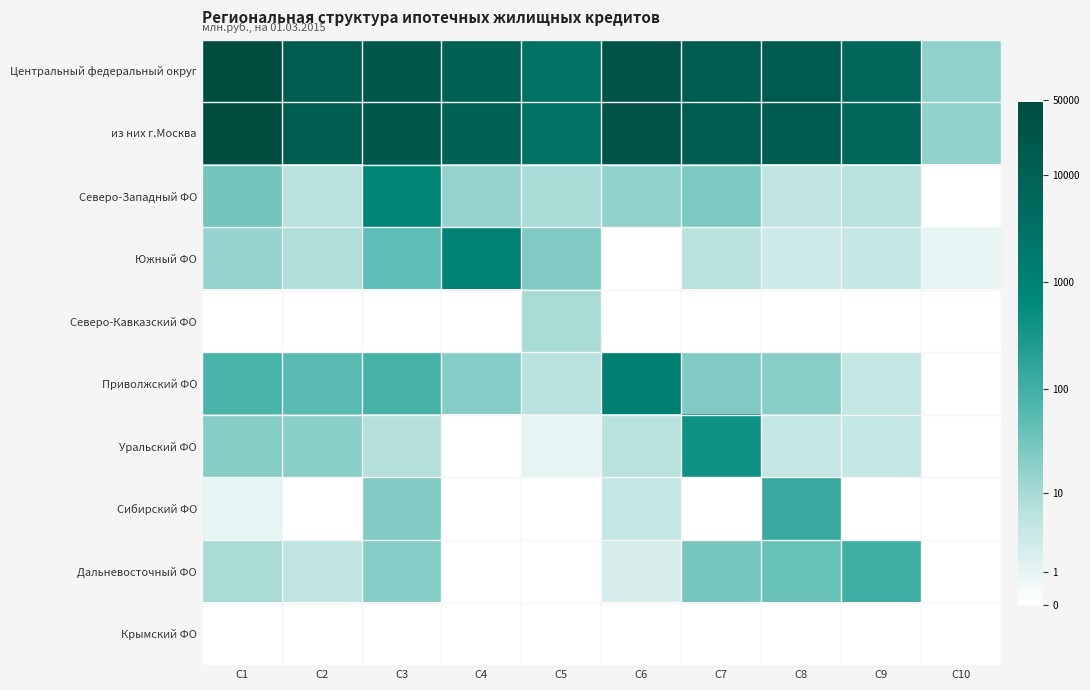

What is the spread (max minus min) of values at C8?

9.8